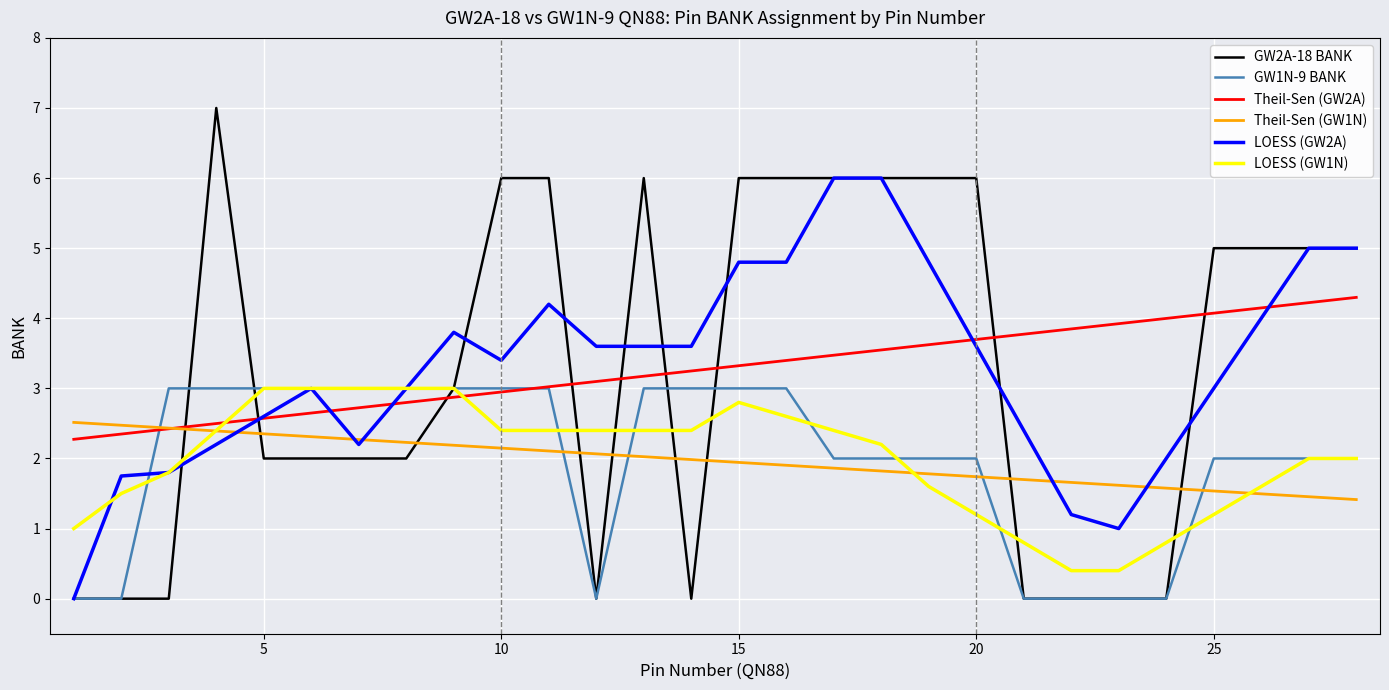

Reading left to right, transcribe all the data shown in this chart.

GW2A-18 BANK: 0.0	0.0	0.0	7.0	2.0	2.0	2.0	2.0	3.0	6.0	6.0	0.0	6.0	0.0	6.0	6.0	6.0	6.0	6.0	6.0	0.0	0.0	0.0	0.0	5.0	5.0	5.0	5.0
GW1N-9 BANK: 0.0	0.0	3.0	3.0	3.0	3.0	3.0	3.0	3.0	3.0	3.0	0.0	3.0	3.0	3.0	3.0	2.0	2.0	2.0	2.0	0.0	0.0	0.0	0.0	2.0	2.0	2.0	2.0
Theil-Sen (GW2A): 2.3	2.3	2.4	2.5	2.6	2.6	2.7	2.8	2.9	2.9	3.0	3.1	3.2	3.2	3.3	3.4	3.5	3.5	3.6	3.7	3.8	3.8	3.9	4.0	4.1	4.1	4.2	4.3
Theil-Sen (GW1N): 2.5	2.5	2.4	2.4	2.4	2.3	2.3	2.2	2.2	2.1	2.1	2.1	2.0	2.0	1.9	1.9	1.9	1.8	1.8	1.7	1.7	1.7	1.6	1.6	1.5	1.5	1.5	1.4
LOESS (GW2A): 0.0	1.8	1.8	2.2	2.6	3.0	2.2	3.0	3.8	3.4	4.2	3.6	3.6	3.6	4.8	4.8	6.0	6.0	4.8	3.6	2.4	1.2	1.0	2.0	3.0	4.0	5.0	5.0
LOESS (GW1N): 1.0	1.5	1.8	2.4	3.0	3.0	3.0	3.0	3.0	2.4	2.4	2.4	2.4	2.4	2.8	2.6	2.4	2.2	1.6	1.2	0.8	0.4	0.4	0.8	1.2	1.6	2.0	2.0